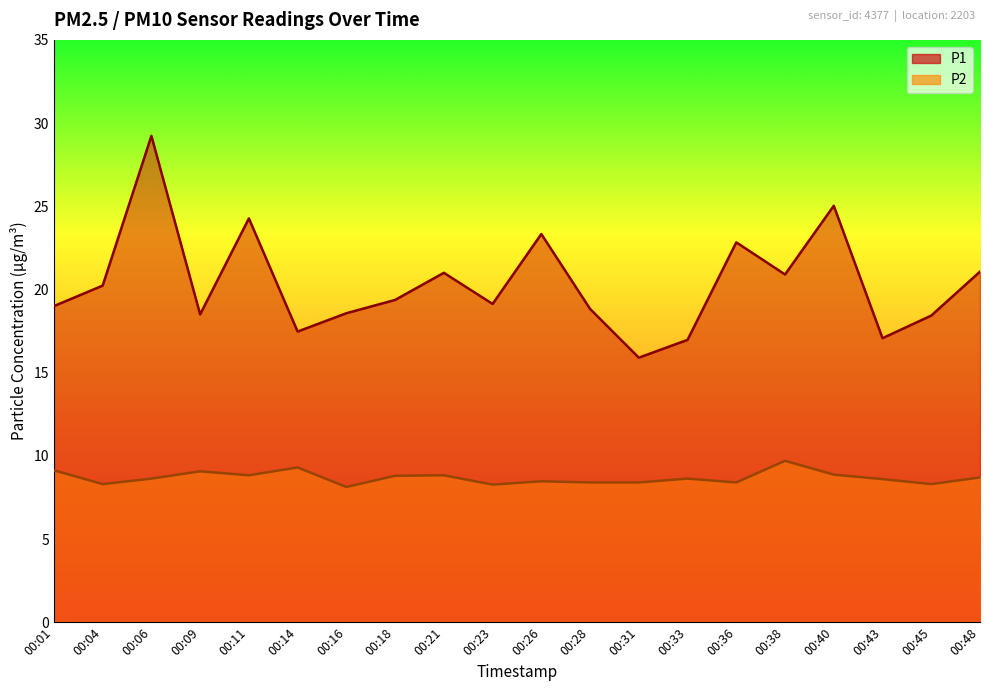

True or false: P2 and P1 intersect in this chart.

False